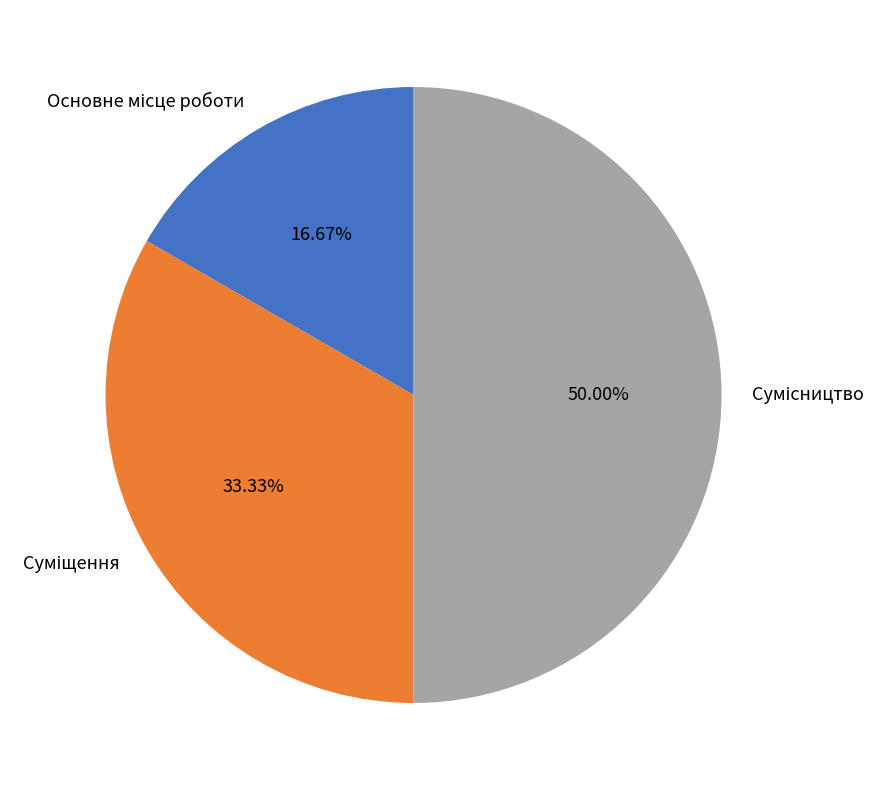

Approximately how many times larger is the value at Суміщення compared to Сумісництво?

0.7